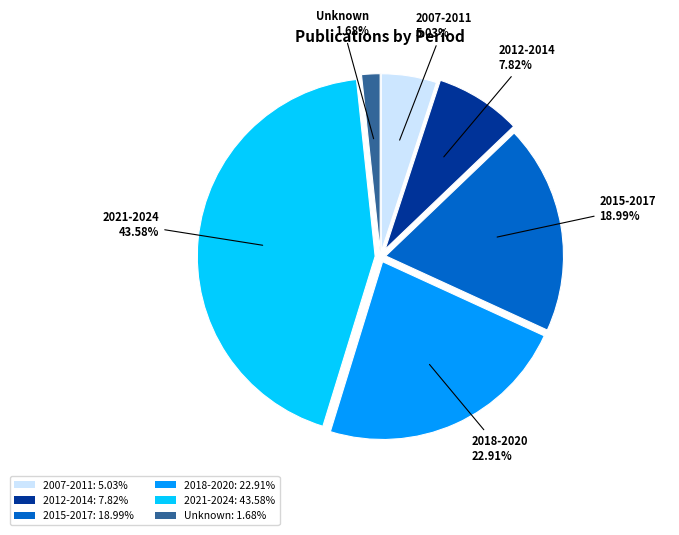

Is it true that 2007-2011 is 1% of the pie?

False